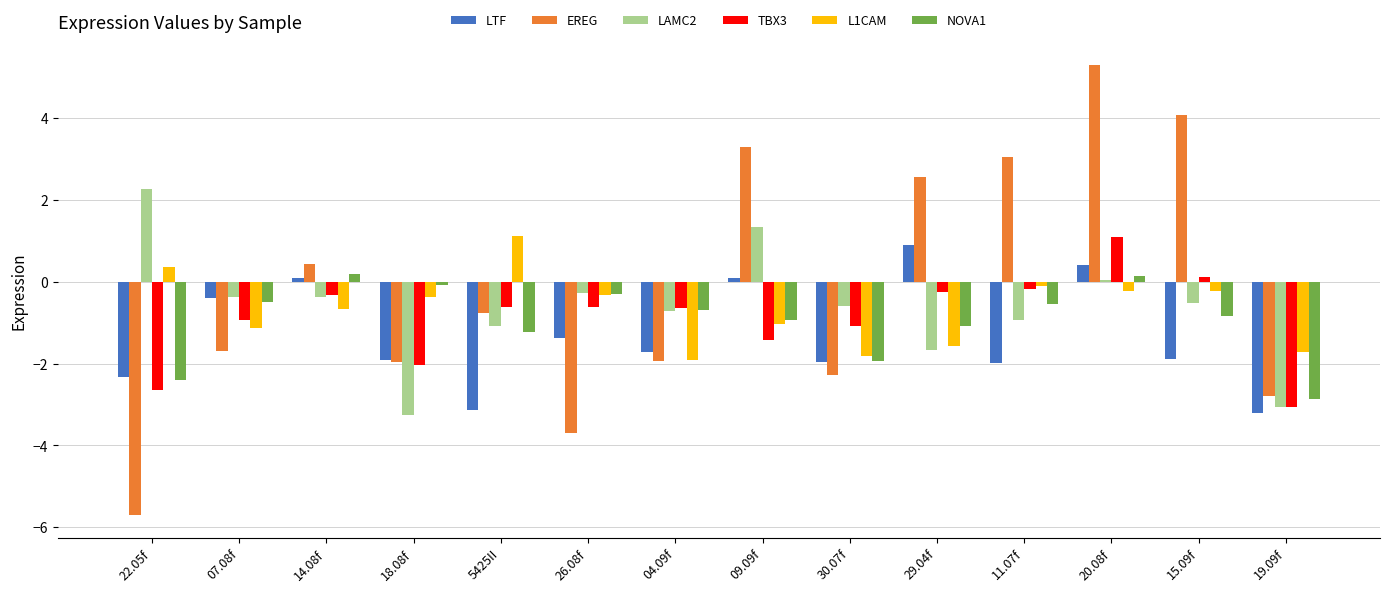

The value of L1CAM at 19.09f is -1.7. True or false?

True